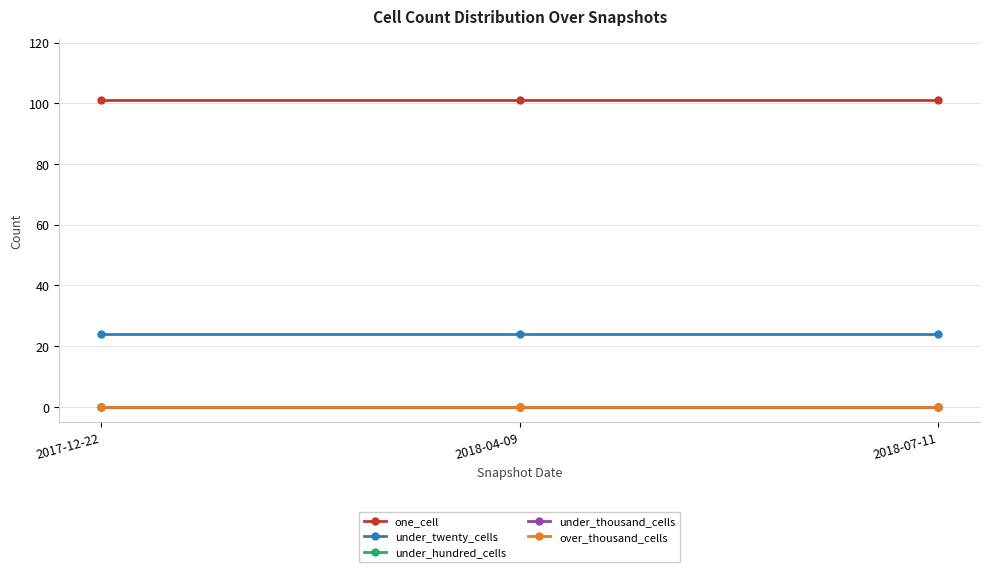

The value of one_cell at 2018-04-09 is 101. True or false?

True